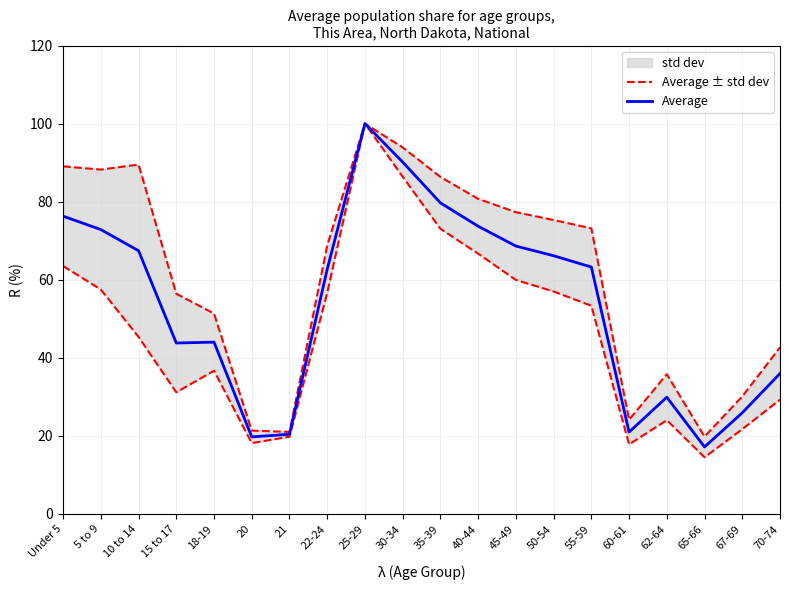

What is the highest value of the Average series?

100.0